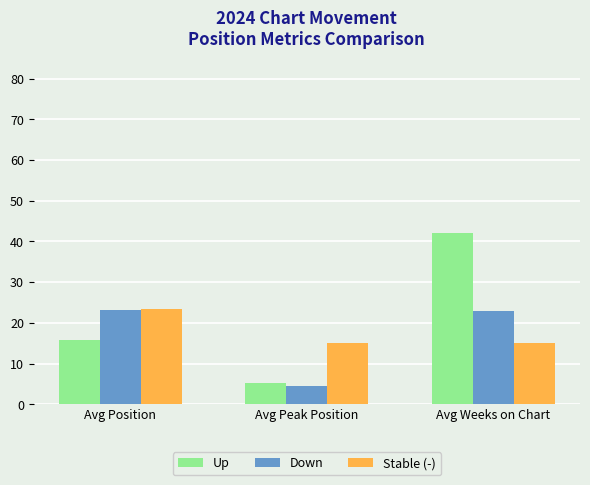

Does the chart contain stacked bars?

No